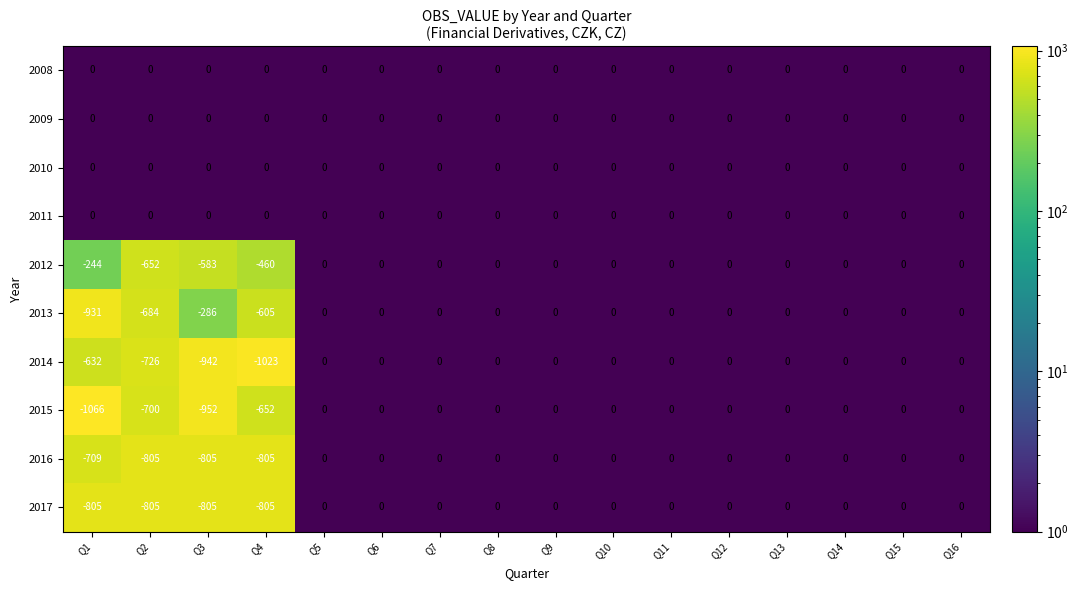

True or false: 2017 has a value of -521 at Q7.

False